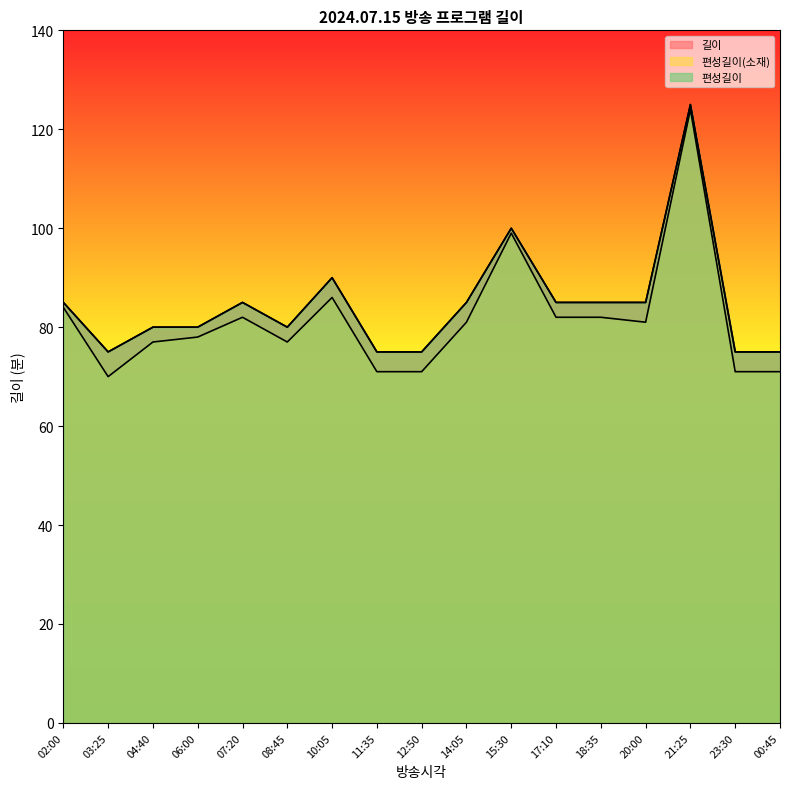

What position from the left is 18:35?

13